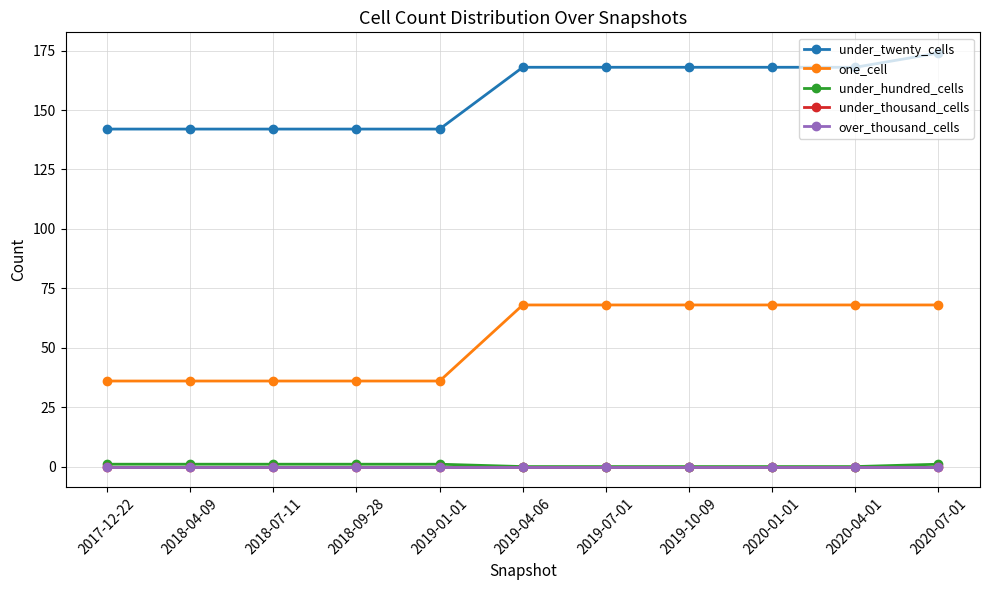

Does the chart have visible grid lines?

Yes